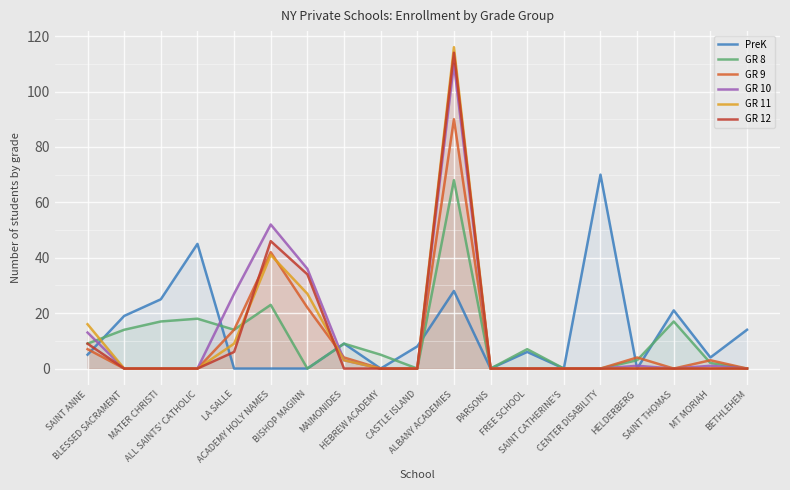

At which category does GR 10 reach its first local peak?

ACADEMY HOLY NAMES